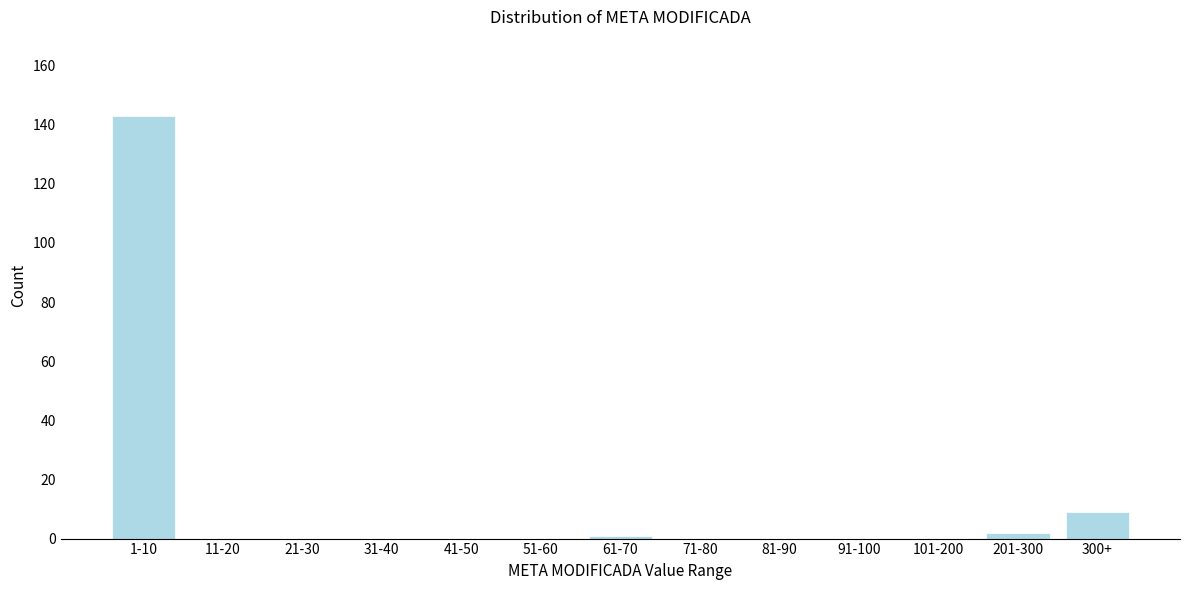

Reading right to left, what are all the values shown in this chart?

300+=9	201-300=2	101-200=0	91-100=0	81-90=0	71-80=0	61-70=1	51-60=0	41-50=0	31-40=0	21-30=0	11-20=0	1-10=143